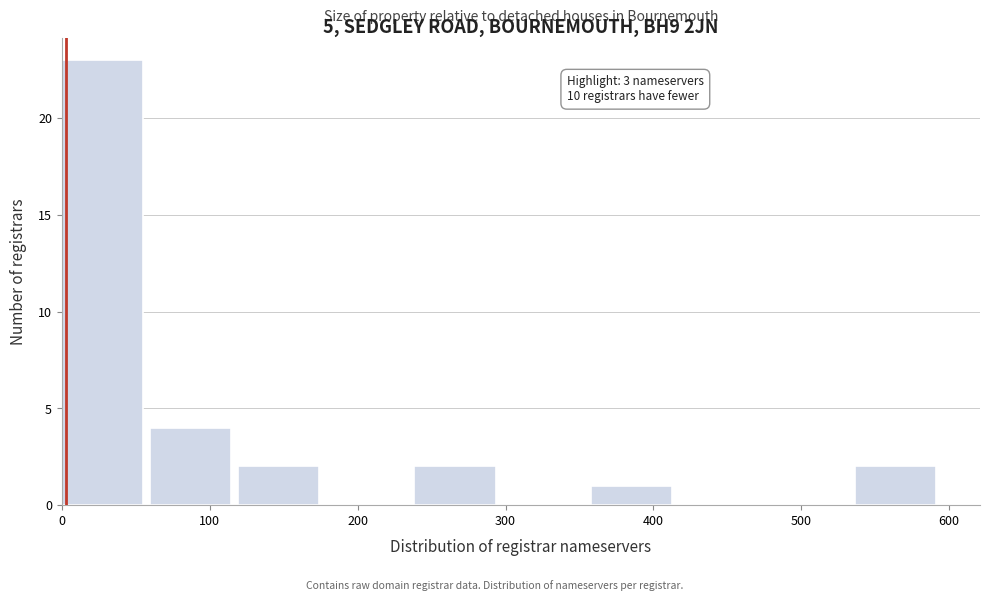

Over which range of the x-axis is the bar tallest?

0 to 60